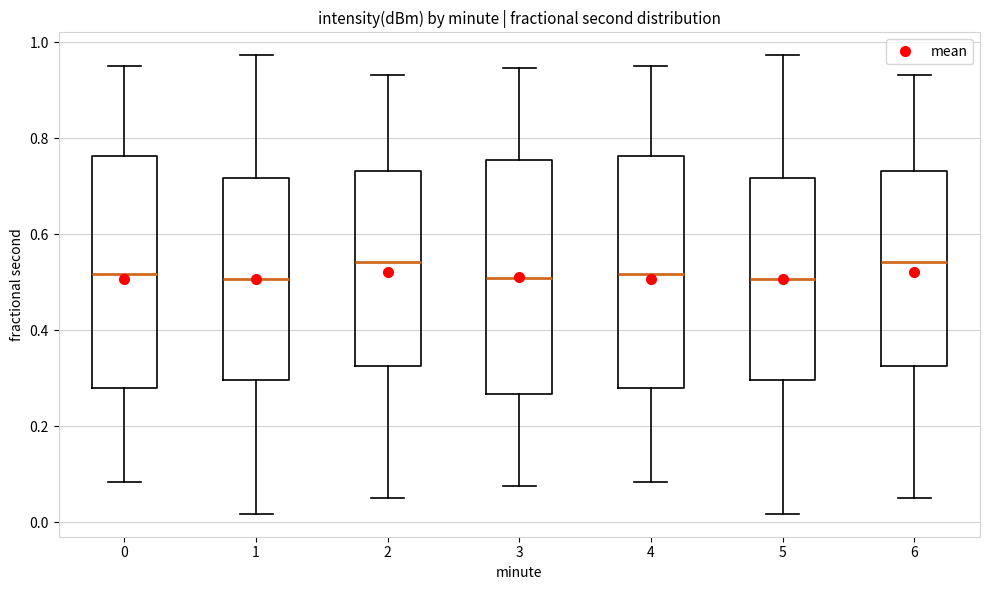

Reading left to right, transcribe this box plot: for each box, give where its median line is, the range the box spans, and where its two whiskers end, as read against the y-axis. The values are not printed on the chart, so give them approximately, as read against the axis.

0: median 0.52, box 0.28 to 0.76, whiskers 0.08 to 0.96
1: median 0.50, box 0.30 to 0.72, whiskers 0.02 to 0.98
2: median 0.54, box 0.32 to 0.74, whiskers 0.06 to 0.94
3: median 0.50, box 0.26 to 0.76, whiskers 0.08 to 0.94
4: median 0.52, box 0.28 to 0.76, whiskers 0.08 to 0.96
5: median 0.50, box 0.30 to 0.72, whiskers 0.02 to 0.98
6: median 0.54, box 0.32 to 0.74, whiskers 0.06 to 0.94